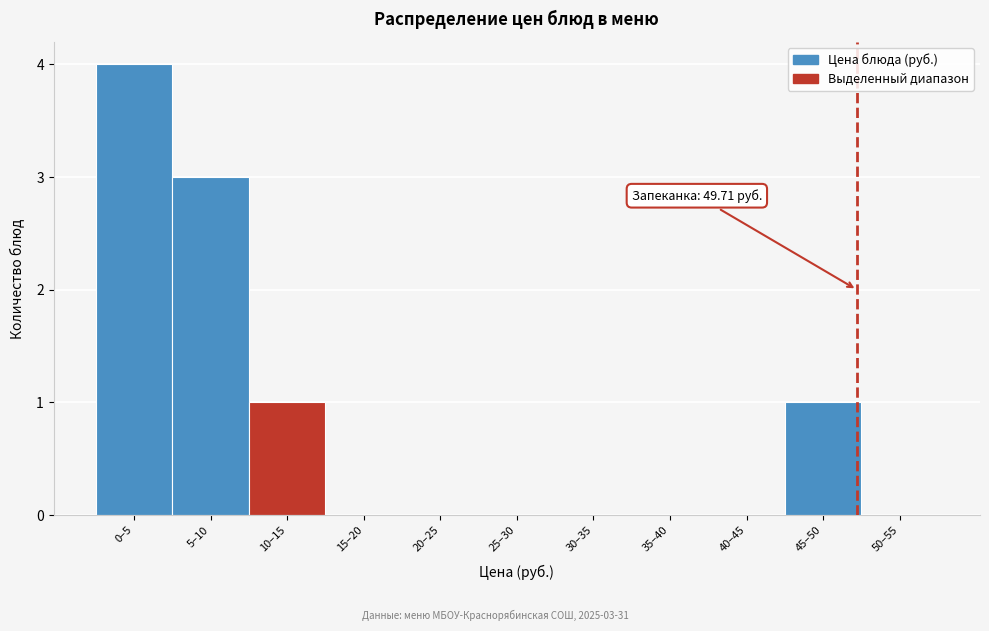

Reading left to right, extract all data points from this chart.

0–5=4	5–10=3	10–15=1	15–20=0	20–25=0	25–30=0	30–35=0	35–40=0	40–45=0	45–50=1	50–55=0